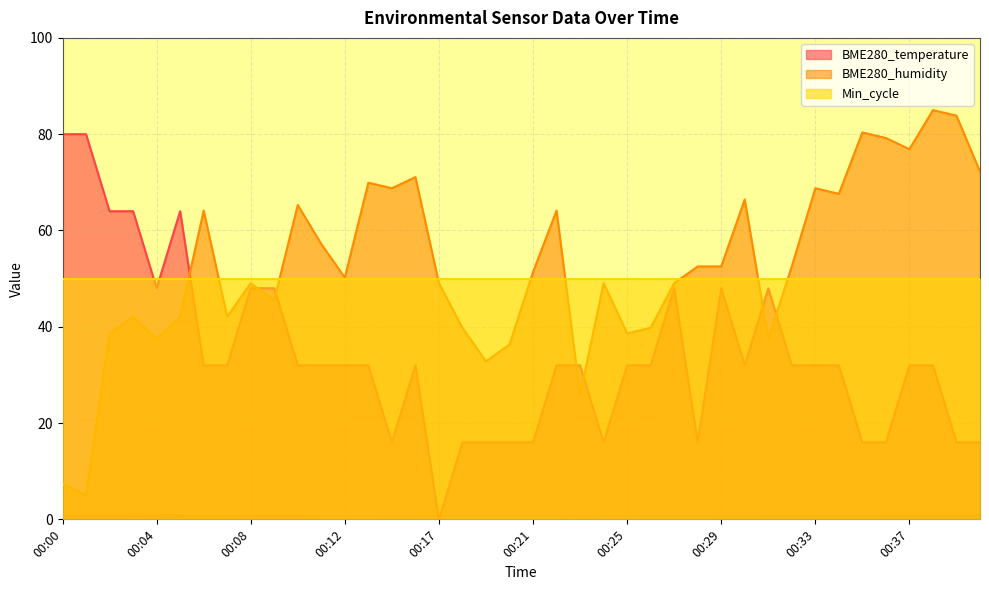

Where is BME280_humidity nearest to the value 45?

00:09